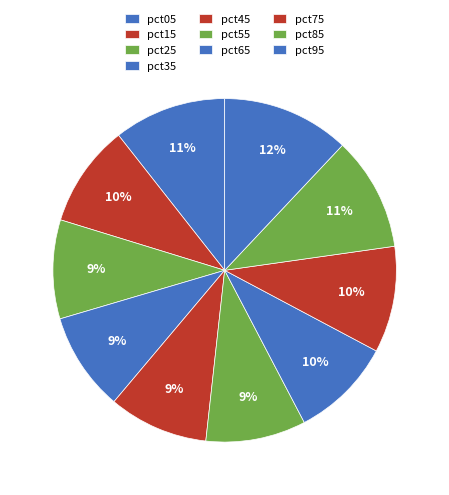

What percentage is NOT represented by pct05?

89.4%